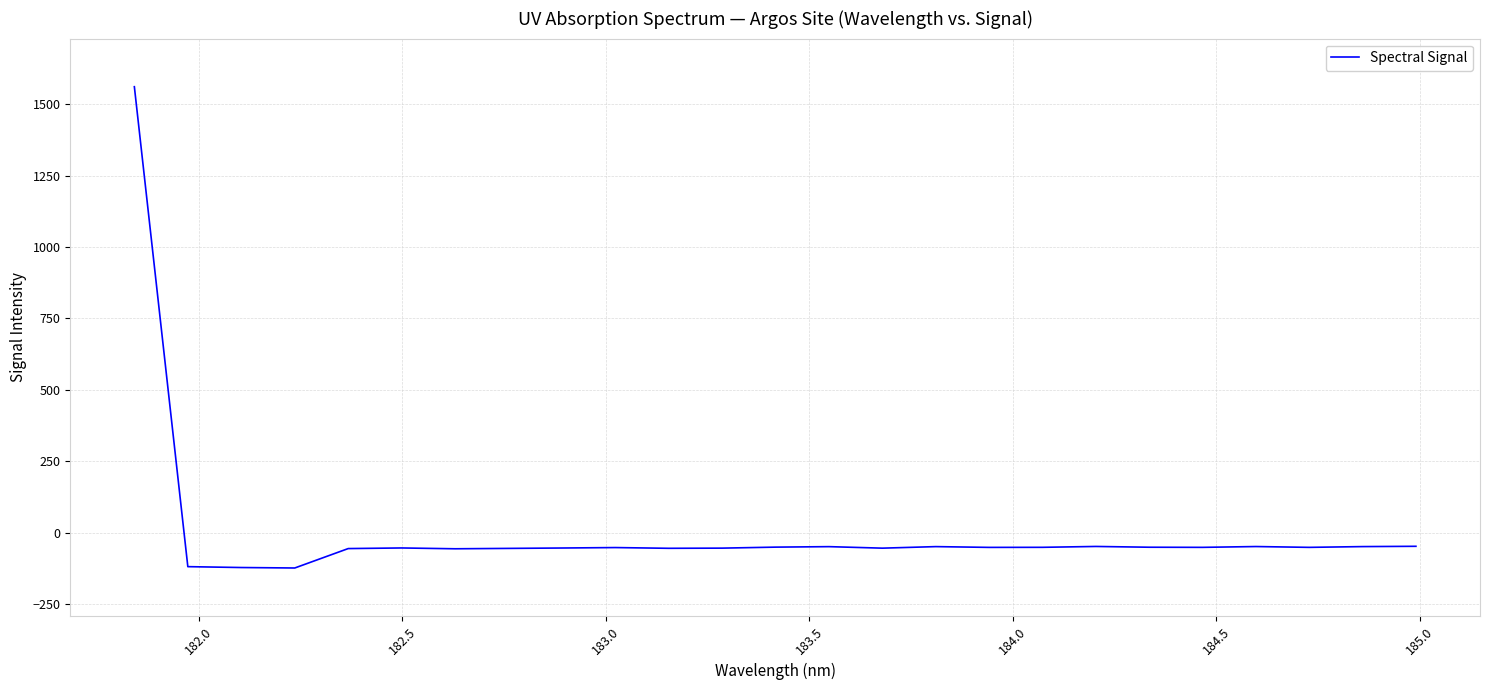

Is this an area chart (filled region under the line)?

No